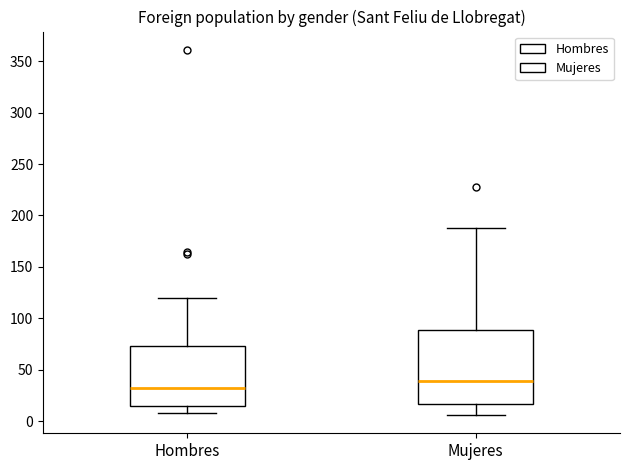

Reading left to right, transcribe this box plot: for each box, give where its median line is, the range the box spans, and where its two whiskers end, as read against the y-axis. The values are not printed on the chart, so give them approximately, as read against the axis.

Hombres: median 35, box 15 to 75, whiskers 10 to 120
Mujeres: median 40, box 15 to 90, whiskers 5 to 190